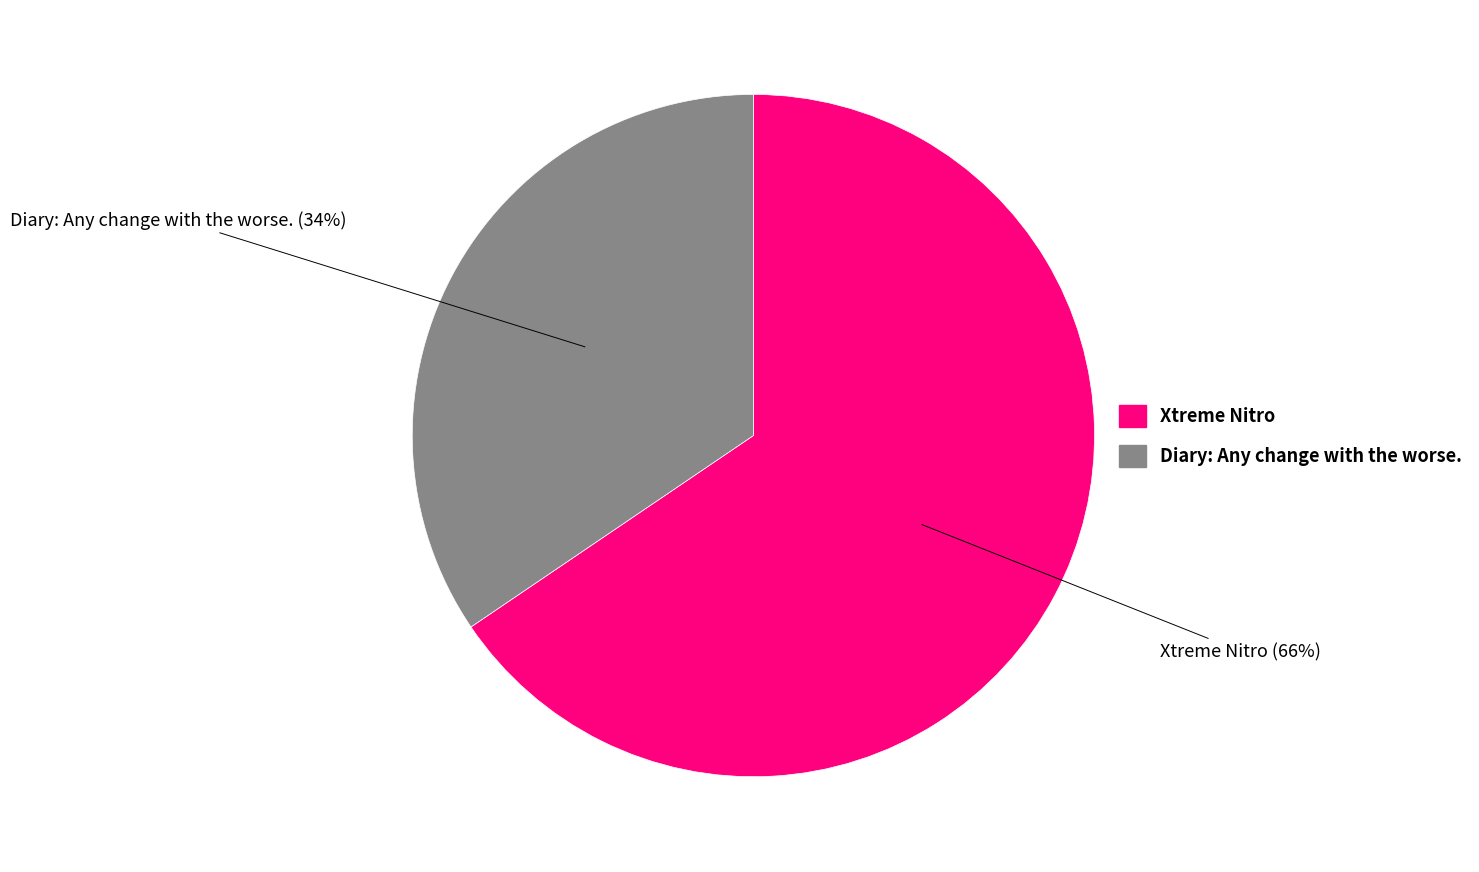

Is there any slice that represents more than half of the pie?

Yes